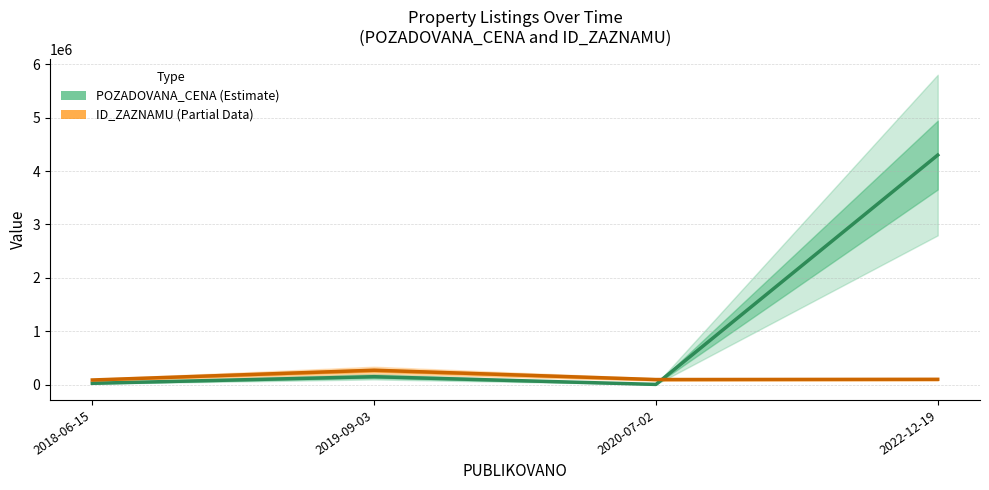

Where is the first local maximum for POZADOVANA_CENA?

2019-09-03